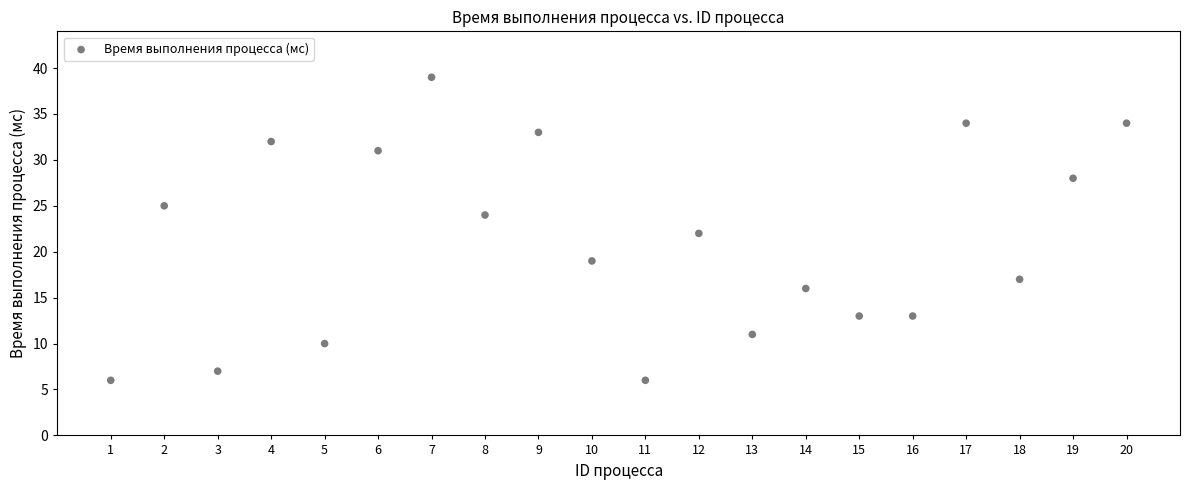

What is the range of X values (max minus min)?

19